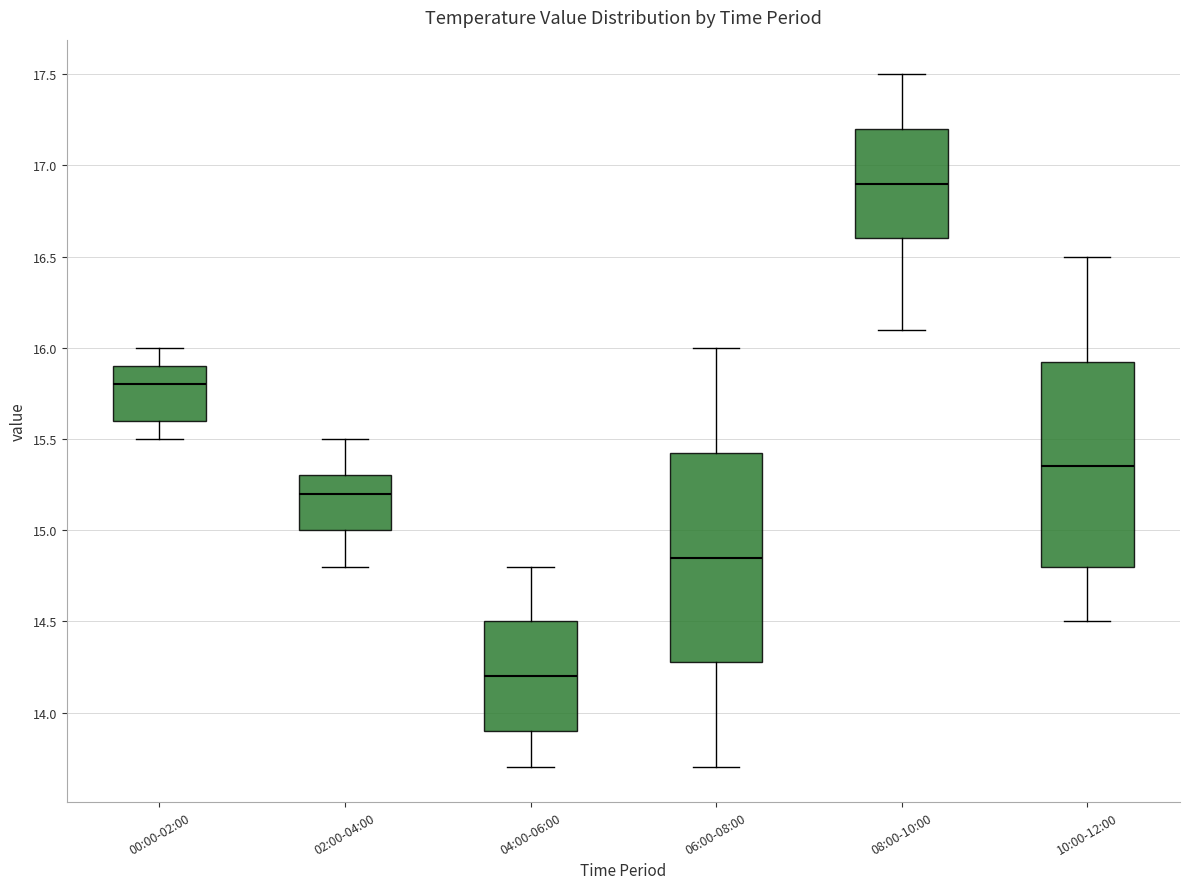

Which box has the highest median line?

08:00-10:00